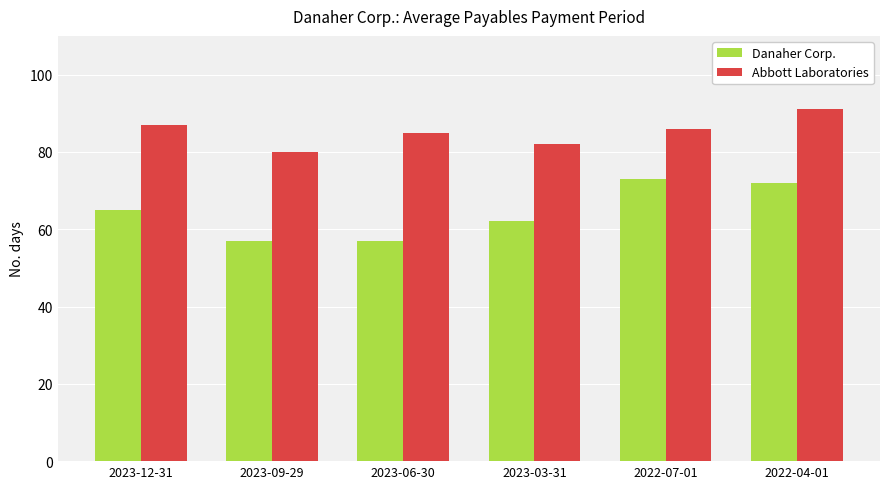

What is the difference between the maximum and minimum values in the Abbott Laboratories series?

11